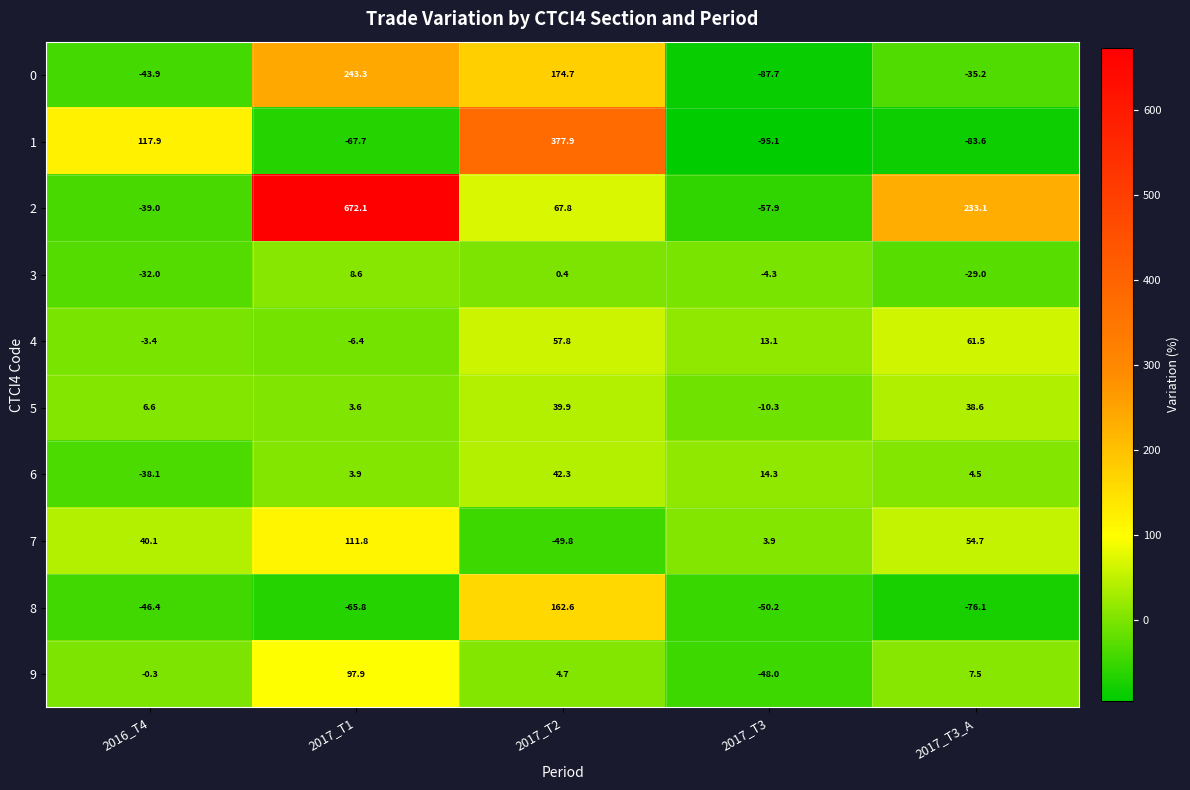

What is the total value across all series at 2016_T4?

-38.5